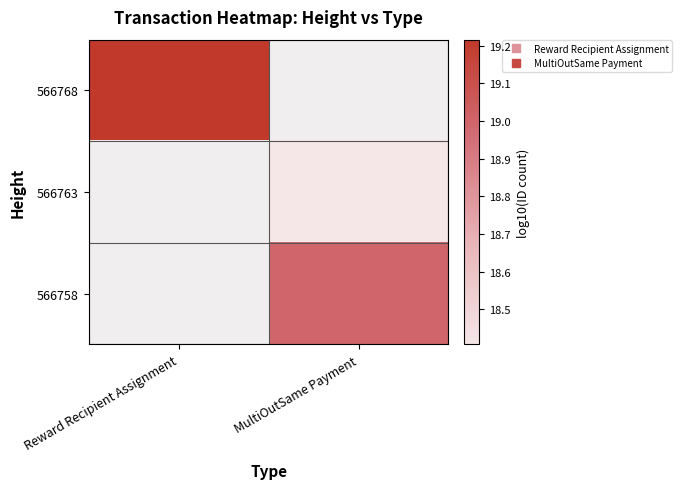

Is it true that 566763 equals 18.4 at MultiOutSame Payment?

True